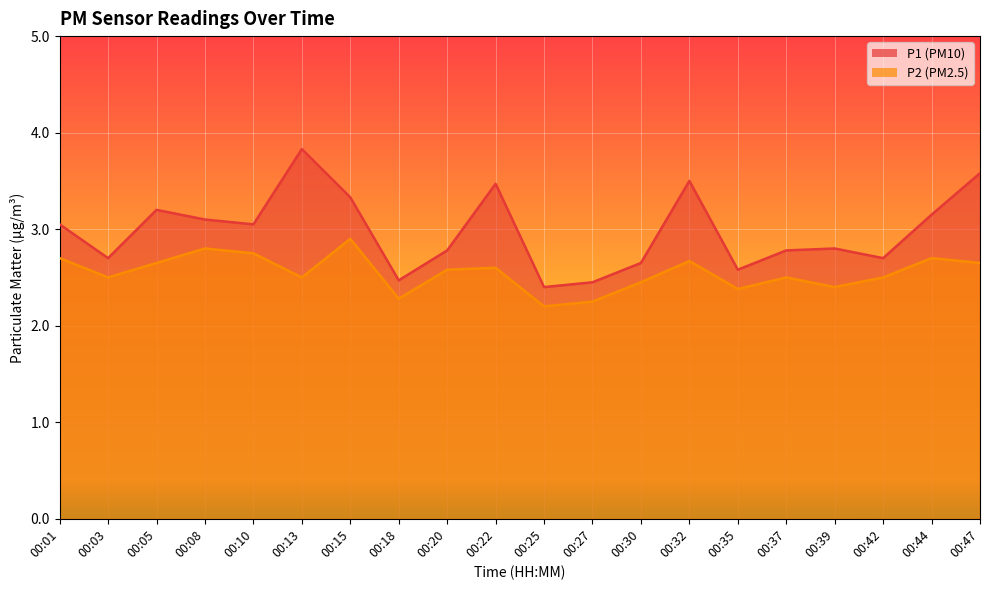

What is the average value of the P2 series?

2.5